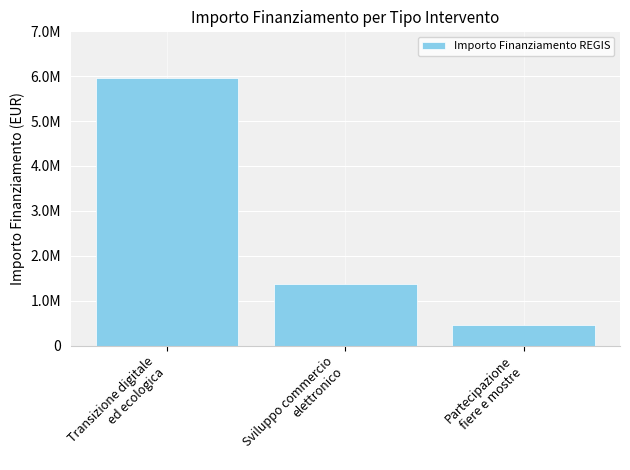

What is the label of the 1st bar from the left?

Transizione digitale
ed ecologica